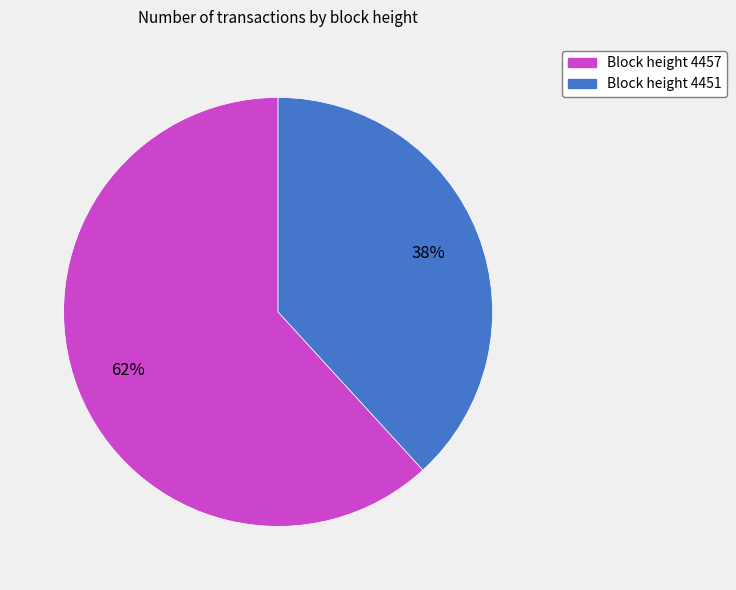

To the nearest percent, what percentage of the pie is Block height 4457?

62%